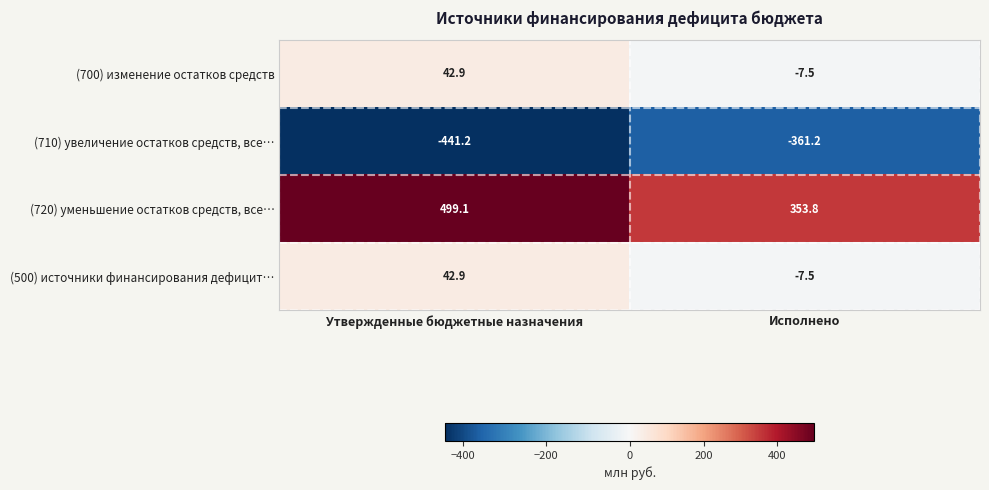

Which series changed the most between Утвержденные бюджетные назначения and Исполнено?

(720) уменьшение остатков средств, все…